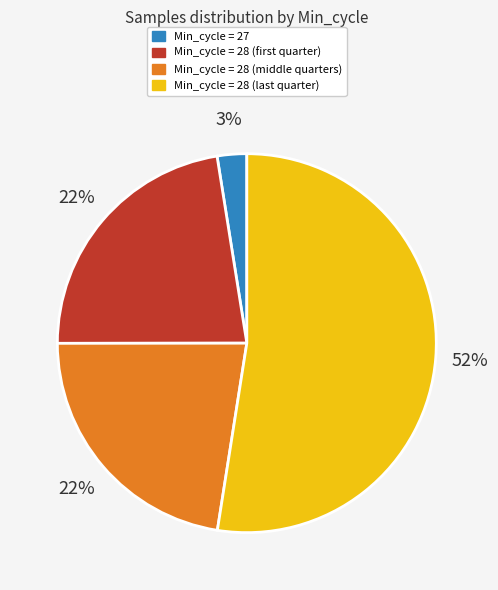

To the nearest percent, what portion does Min_cycle = 27 represent?

3%